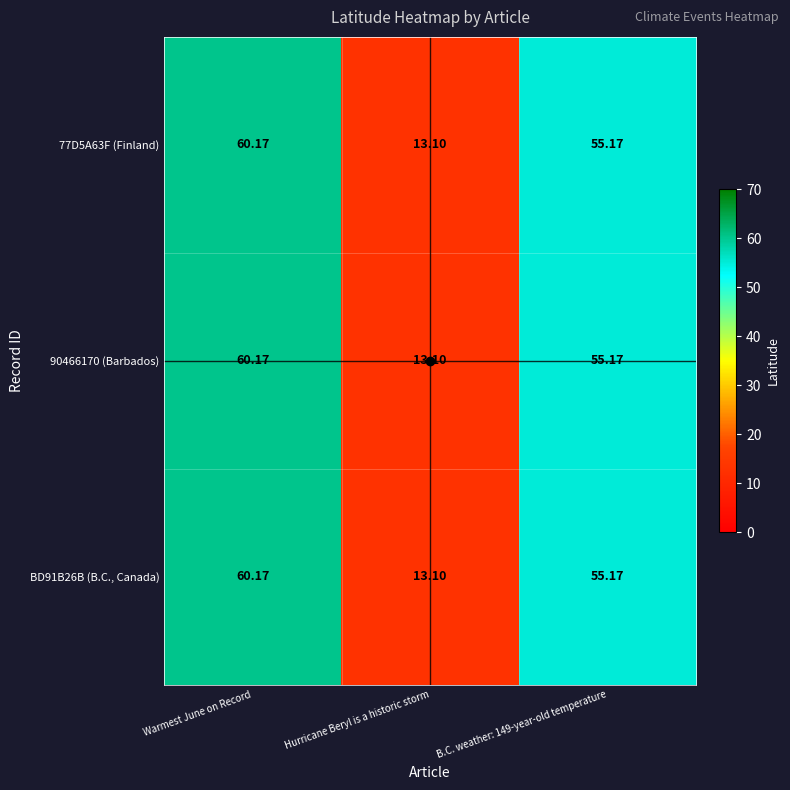

Is the value of 90466170 (Barbados) at Hurricane Beryl is a historic storm greater than the value of BD91B26B (B.C., Canada) at B.C. weather: 149-year-old temperature?

No